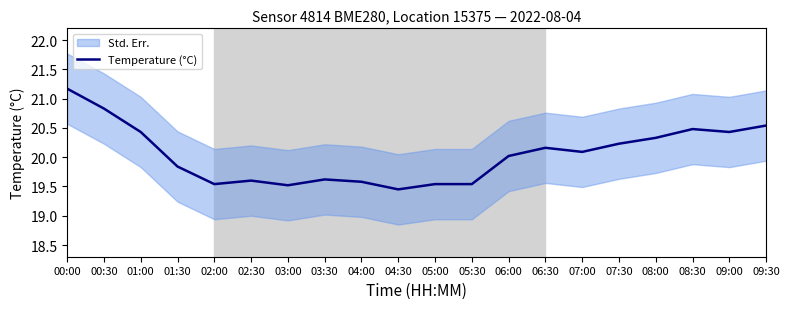

At which label does the data first exceed 20?

00:00